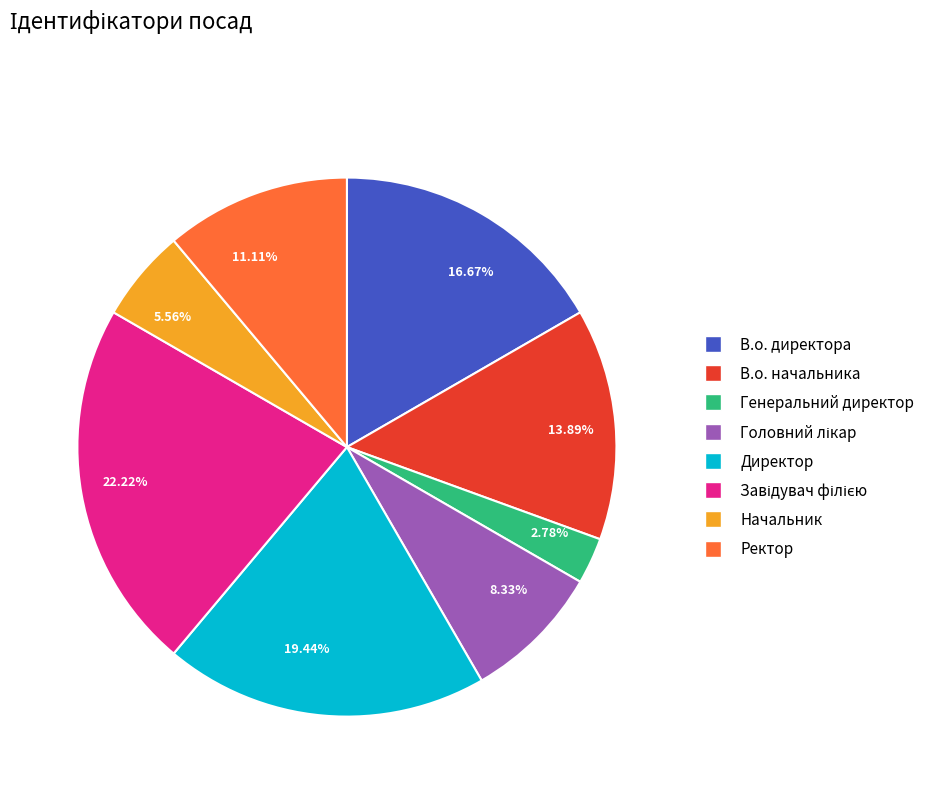

Count the number of slices in the pie.

8